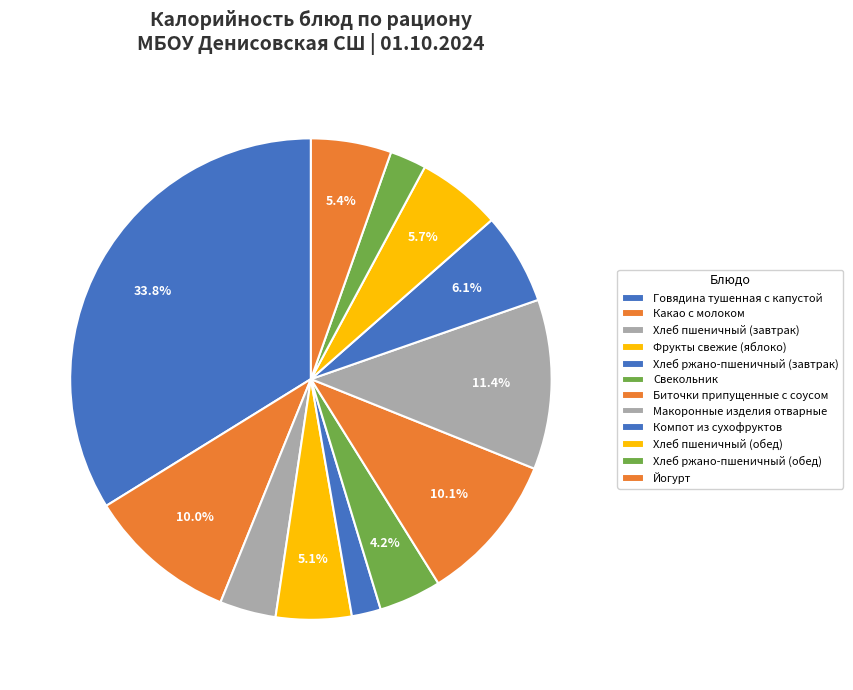

Is there any slice that represents more than half of the pie?

No